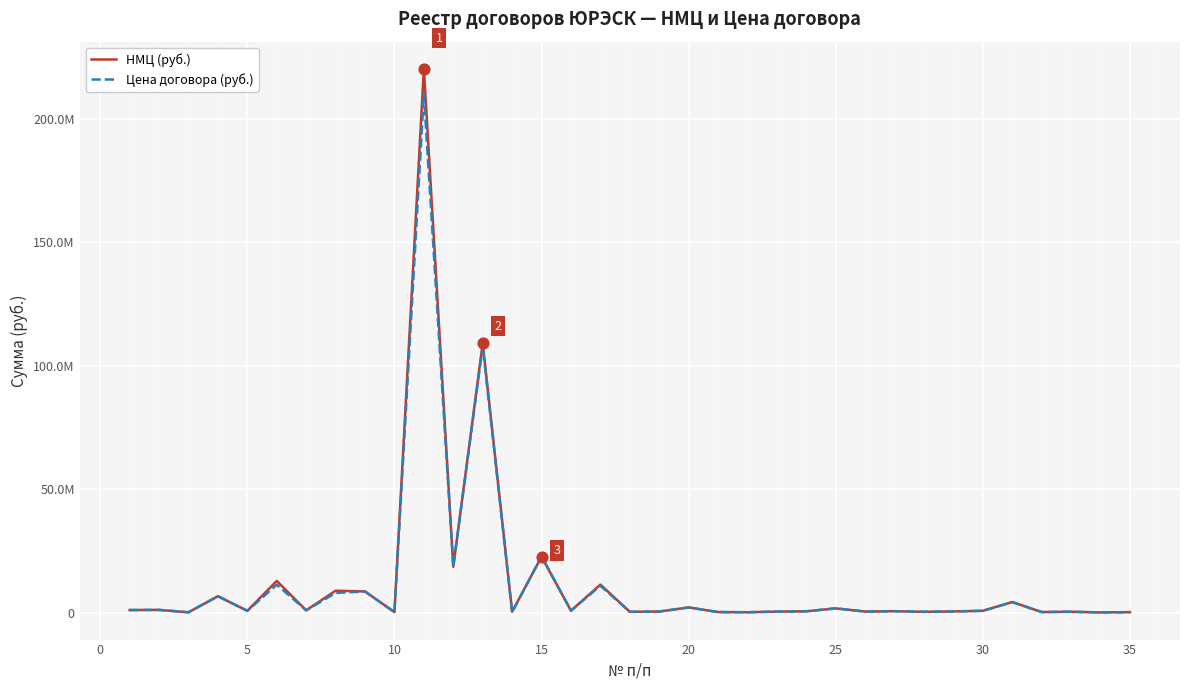

At how many categories does at least one series exceed 119775088?

1